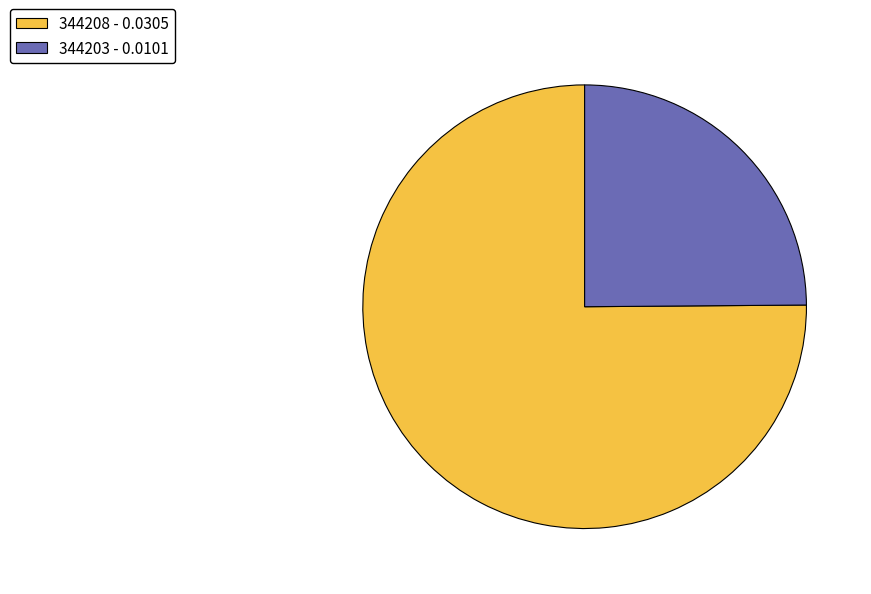

Does 344203 - 0.0101 represent more than half of the total?

No